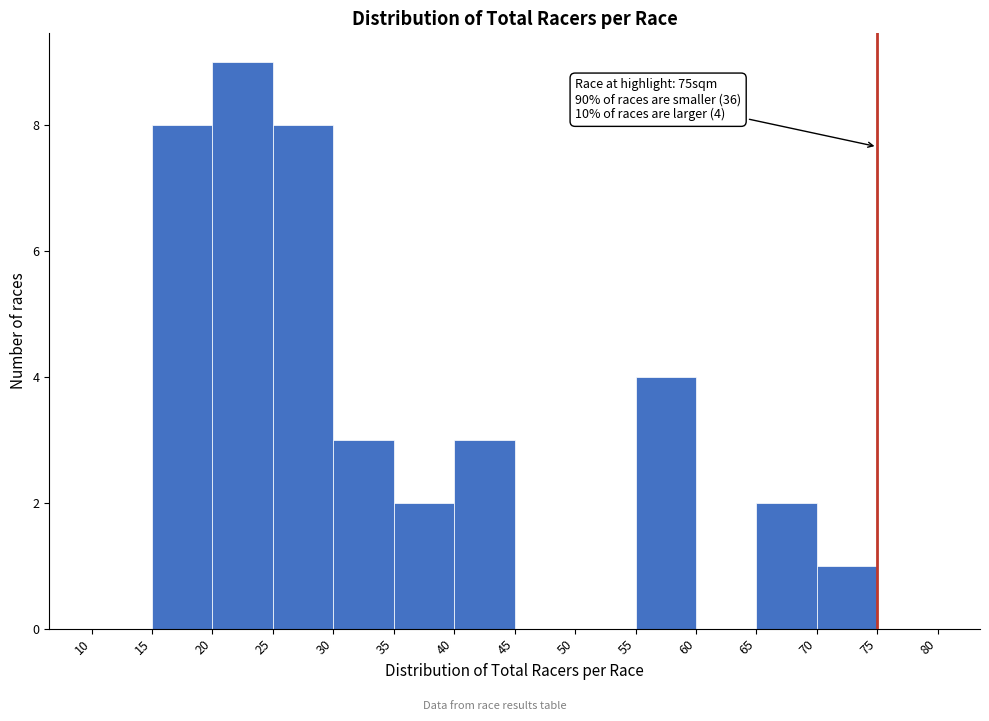

Which range on the x-axis has the tallest bar?

20 to 25